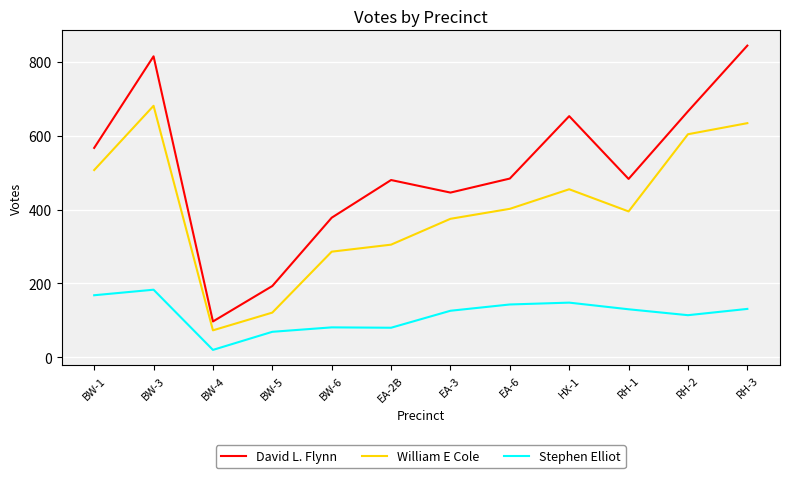

What position from the left is EA-3?

7